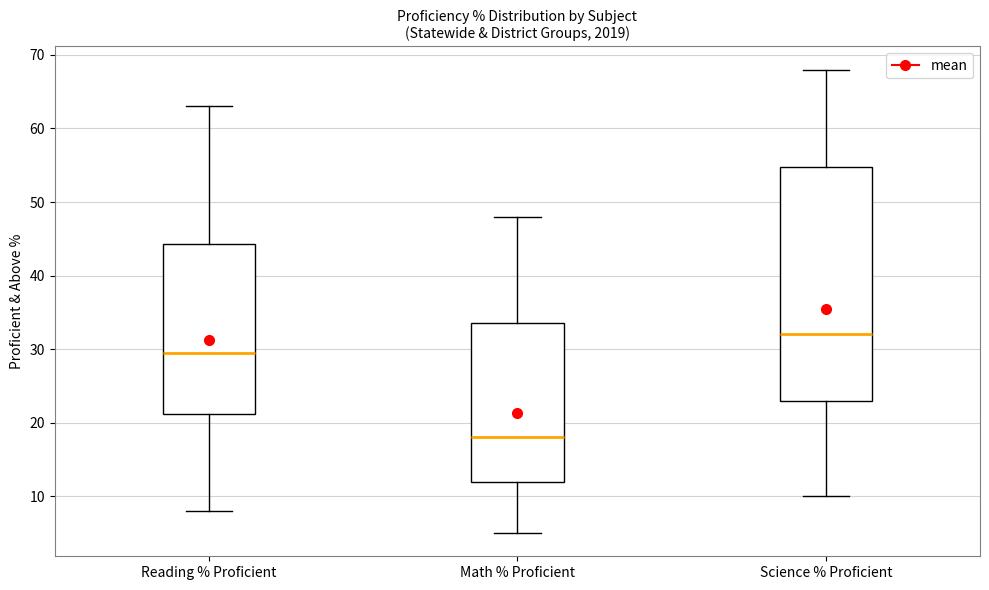

Reading left to right, transcribe this box plot: for each box, give where its median line is, the range the box spans, and where its two whiskers end, as read against the y-axis. The values are not printed on the chart, so give them approximately, as read against the axis.

Reading % Proficient: median 30, box 21 to 44, whiskers 8 to 63
Math % Proficient: median 18, box 12 to 34, whiskers 5 to 48
Science % Proficient: median 32, box 23 to 55, whiskers 10 to 68